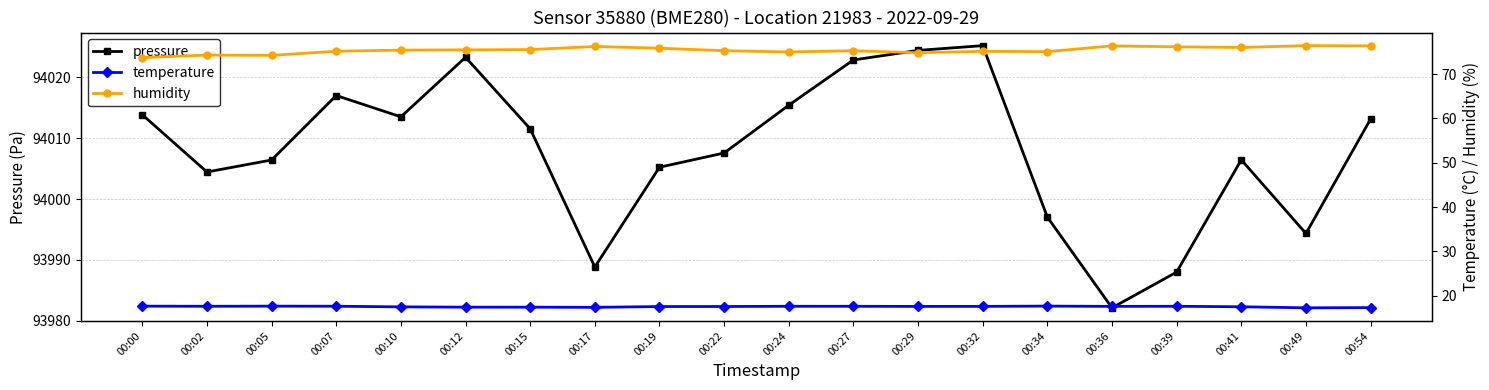

How many temperature values are between 17 and 18?

20